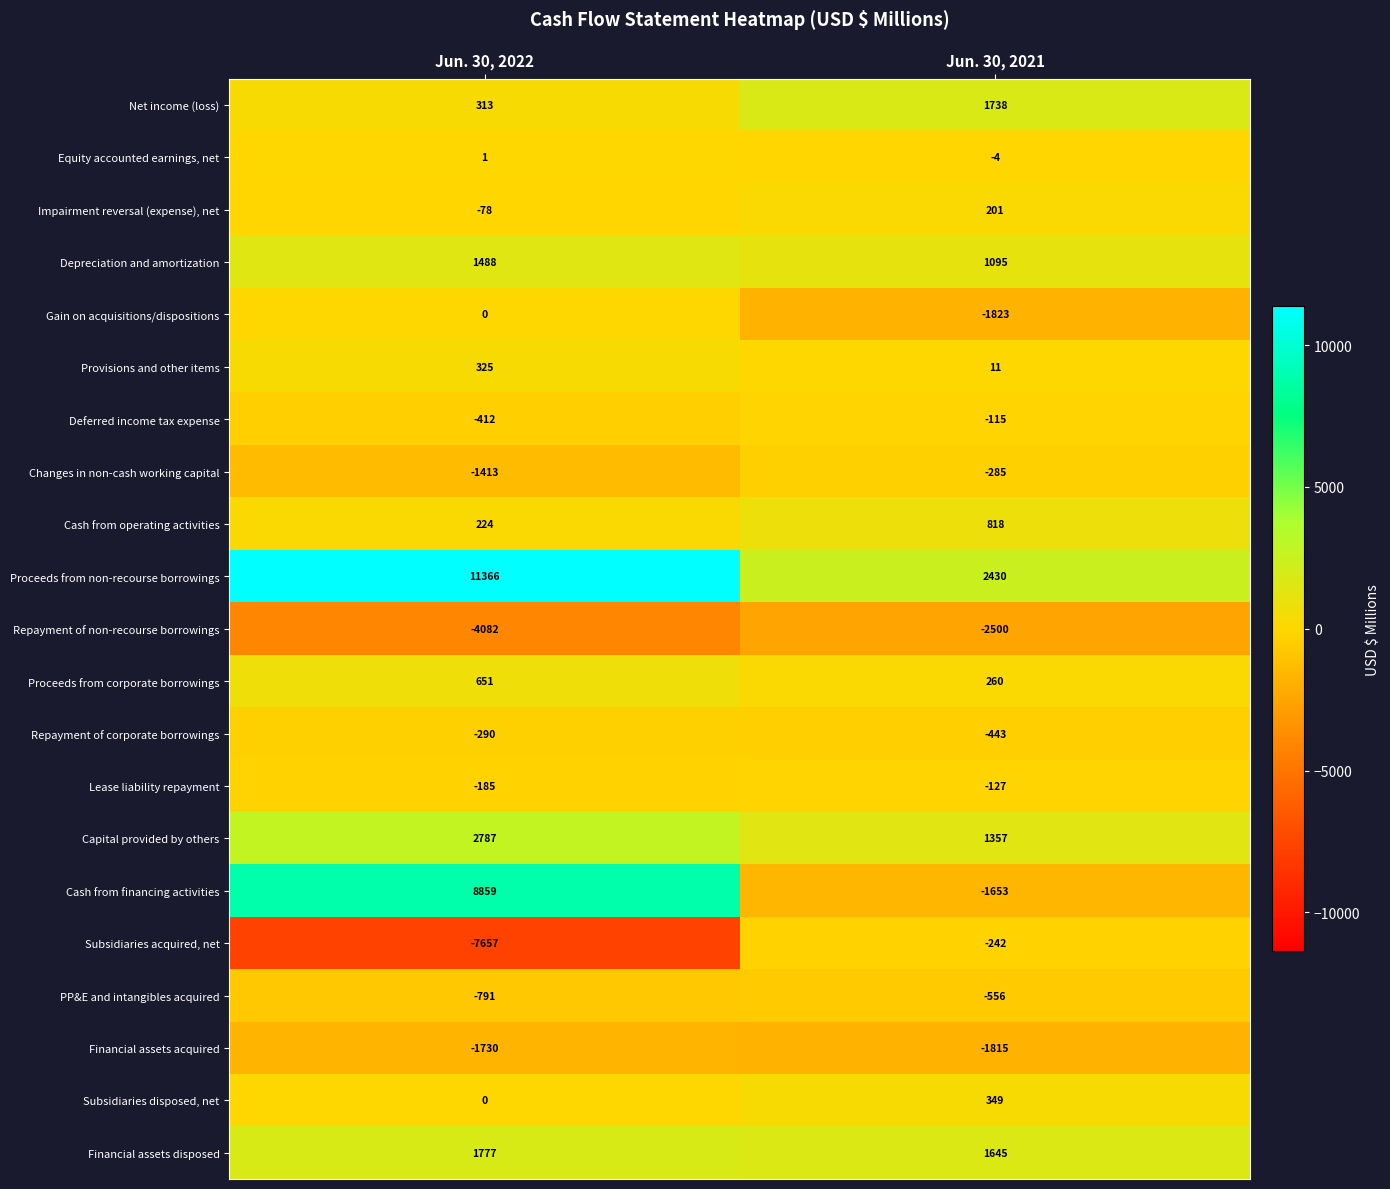

At which category is the sum across all series the highest?

Jun. 30, 2022